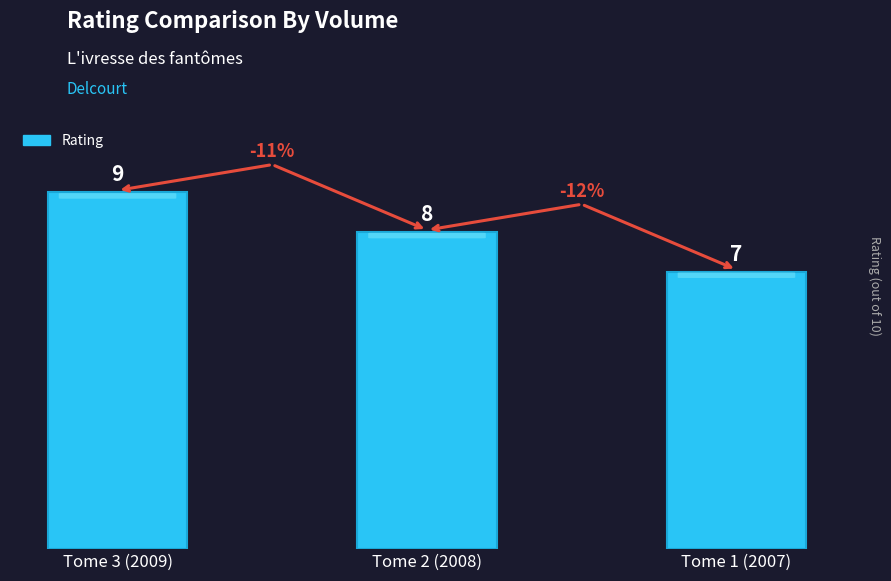

Reading left to right, transcribe all the data shown in this chart.

Tome 3 (2009)=9	Tome 2 (2008)=8	Tome 1 (2007)=7